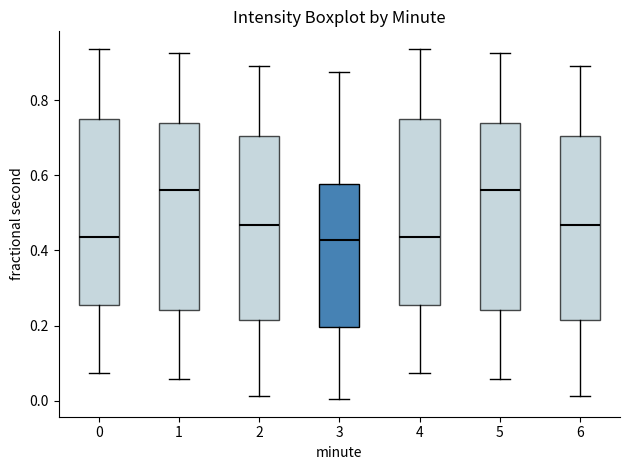

Reading left to right, read every box against the y-axis: the position of its median line, the range the box covers, and the ends of its whiskers. The values are not printed on the chart, so give them approximately, as read against the axis.

0: median 0.44, box 0.26 to 0.76, whiskers 0.08 to 0.94
1: median 0.56, box 0.24 to 0.74, whiskers 0.06 to 0.92
2: median 0.46, box 0.22 to 0.70, whiskers 0.02 to 0.90
3: median 0.42, box 0.20 to 0.58, whiskers 0.00 to 0.88
4: median 0.44, box 0.26 to 0.76, whiskers 0.08 to 0.94
5: median 0.56, box 0.24 to 0.74, whiskers 0.06 to 0.92
6: median 0.46, box 0.22 to 0.70, whiskers 0.02 to 0.90